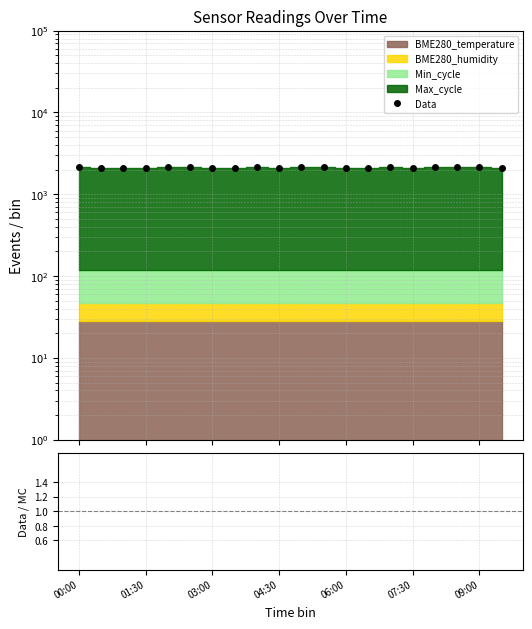

Is the value of Data at 10 greater than the value of Data/MC at 16?

Yes